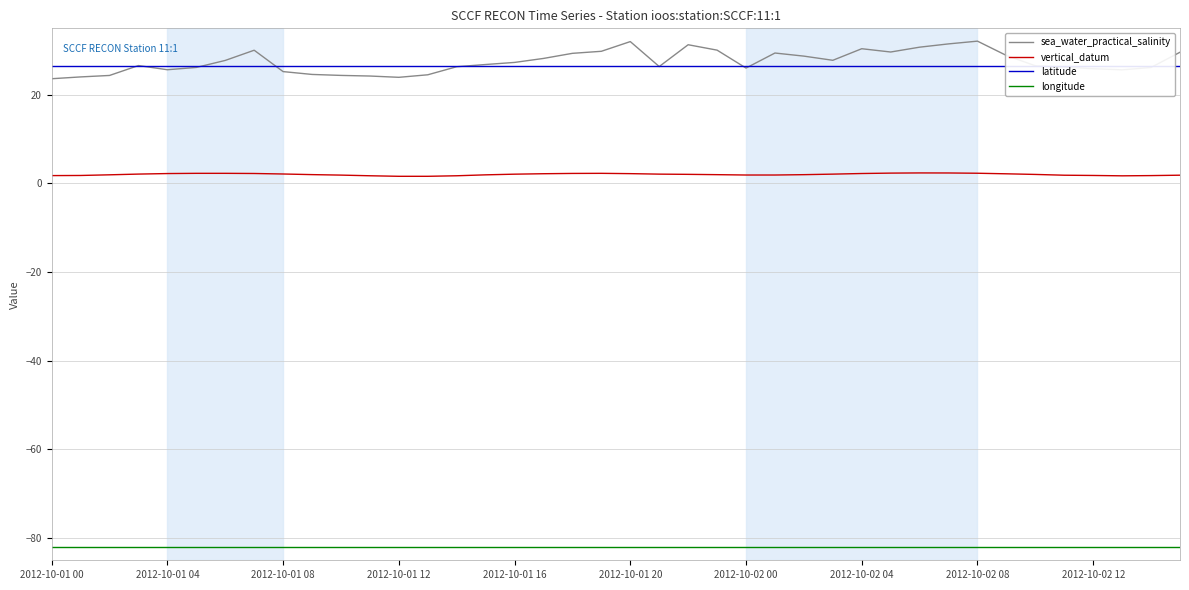

How many values in the vertical_datum series are below 2?

18